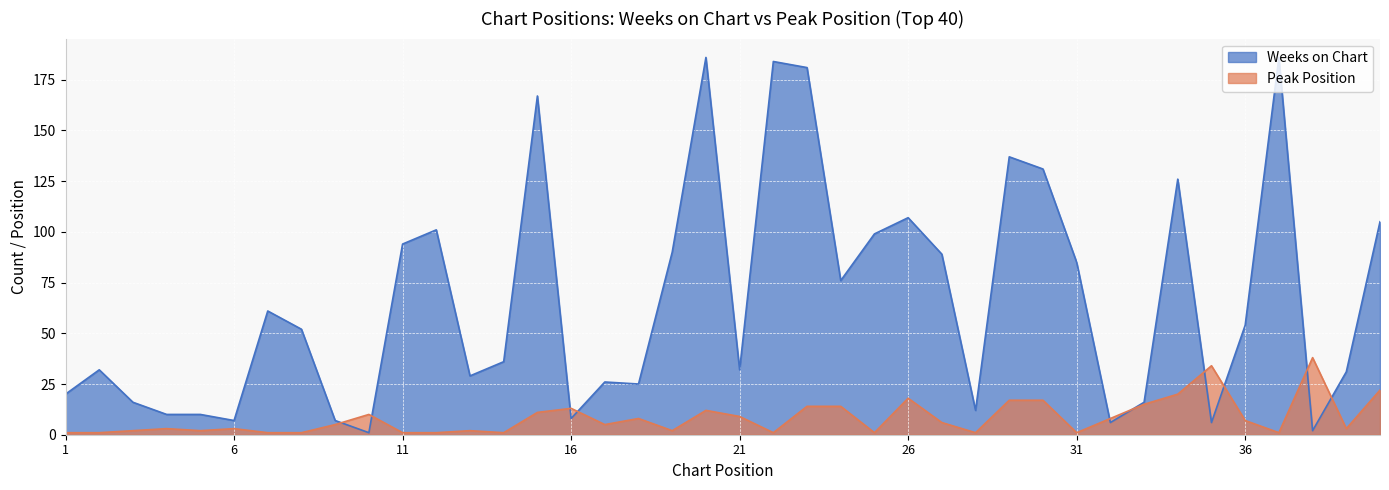

Reading left to right, what are all the values shown in this chart?

Weeks on Chart: 1=20	2=32	3=16	4=10	5=10	6=7	7=61	8=52	9=7	10=1	11=94	12=101	13=29	14=36	15=167	16=8	17=26	18=25	19=90	20=186	21=32	22=184	23=181	24=76	25=99	26=107	27=89	28=12	29=137	30=131	31=85	32=6	33=16	34=126	35=6	36=54	37=186	38=2	39=31	40=105
Peak Position: 1=1	2=1	3=2	4=3	5=2	6=3	7=1	8=1	9=5	10=10	11=1	12=1	13=2	14=1	15=11	16=13	17=5	18=8	19=2	20=12	21=9	22=1	23=14	24=14	25=1	26=18	27=6	28=1	29=17	30=17	31=1	32=8	33=15	34=20	35=34	36=7	37=1	38=38	39=3	40=22